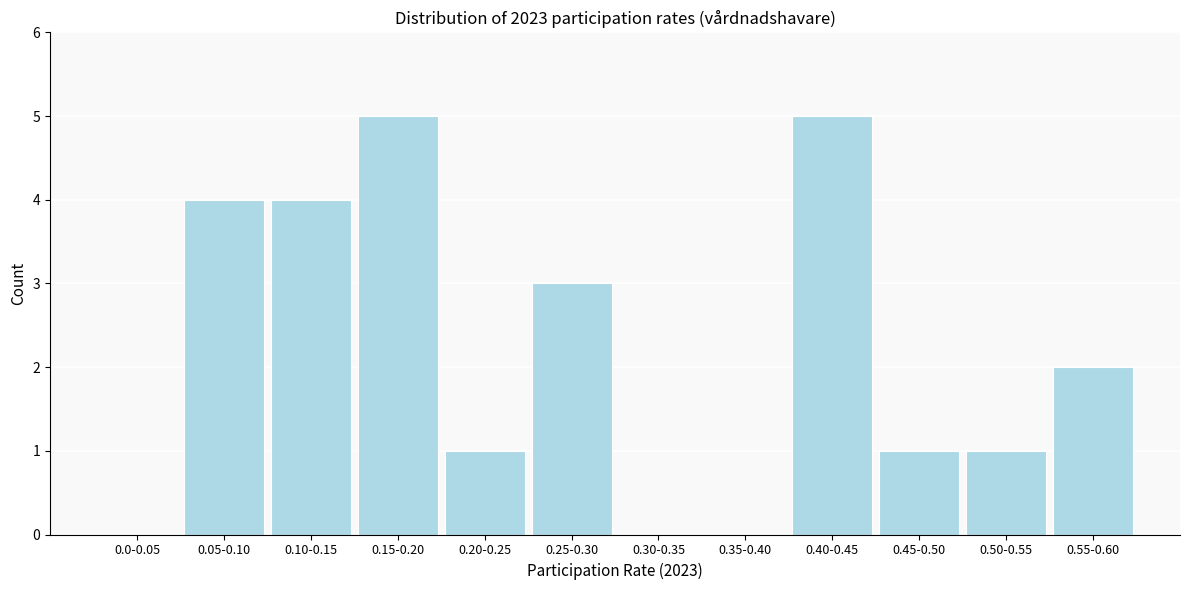

Reading left to right, what are all the values shown in this chart?

0.0-0.05=0	0.05-0.10=4	0.10-0.15=4	0.15-0.20=5	0.20-0.25=1	0.25-0.30=3	0.30-0.35=0	0.35-0.40=0	0.40-0.45=5	0.45-0.50=1	0.50-0.55=1	0.55-0.60=2